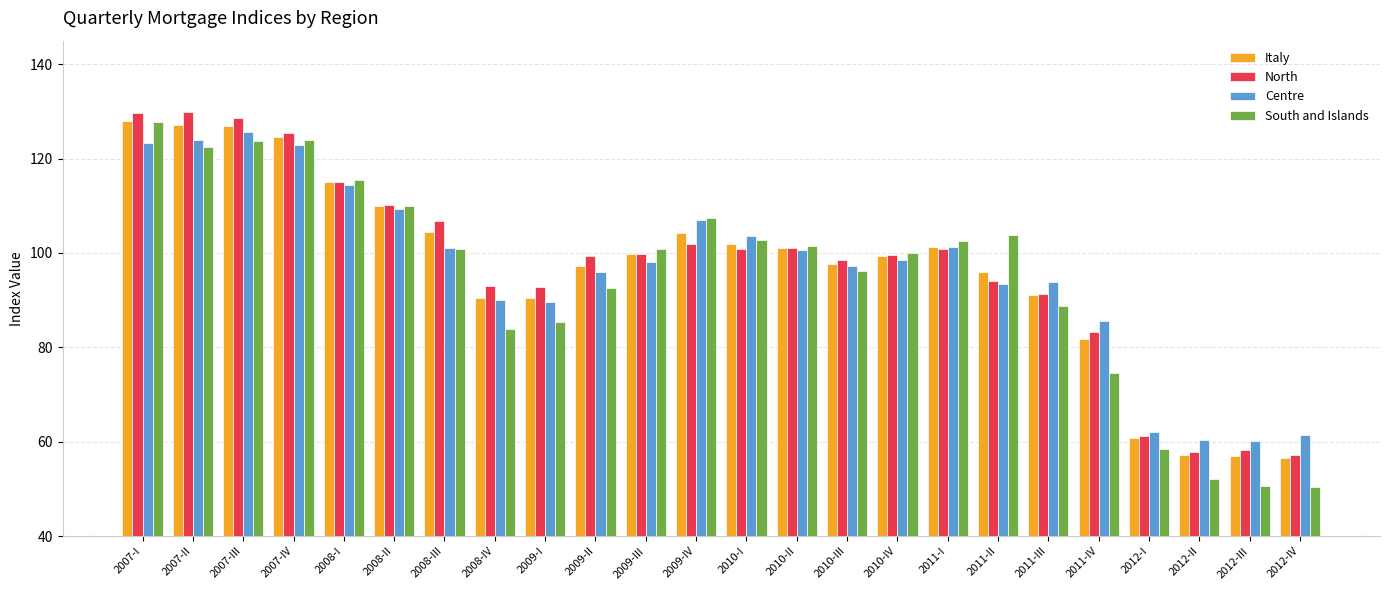

What is the minimum value for Italy?

56.5